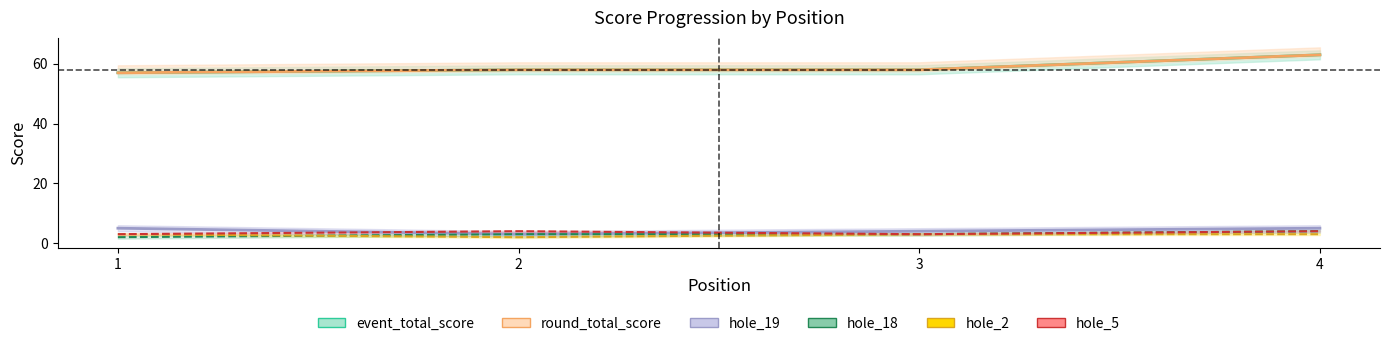

What is the spread (max minus min) of values at 1?

55